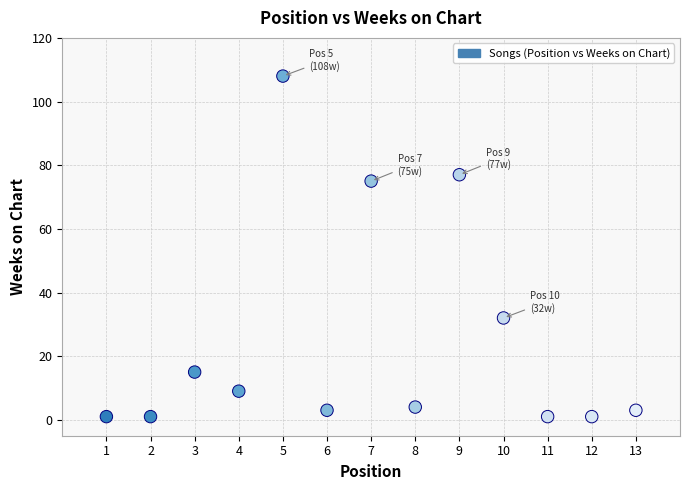

What is the range of X values (max minus min)?

12